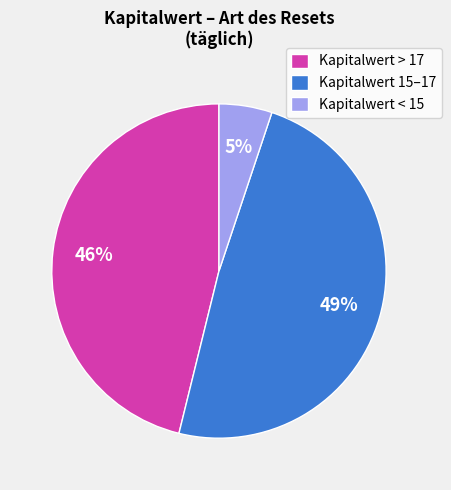

The Kapitalwert 15–17 slice represents 49% of the pie. True or false?

True